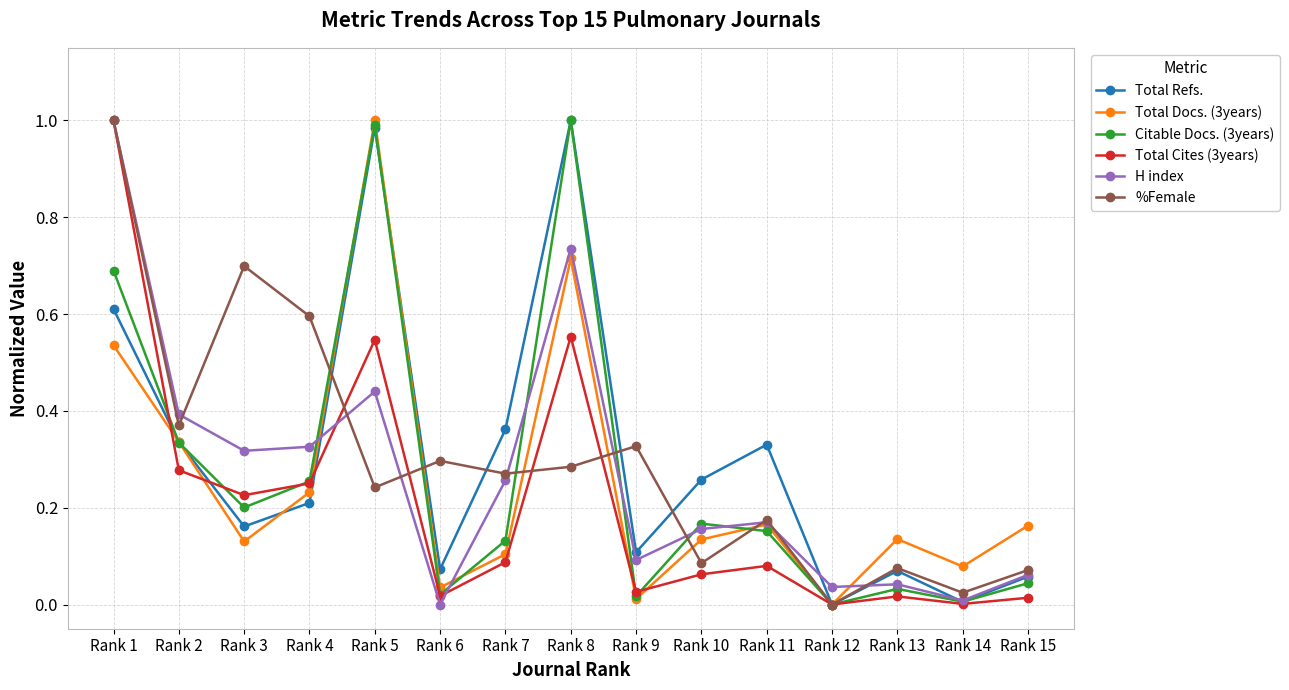

The Total Docs. (3years) series shows -0.7 at Rank 12. True or false?

False